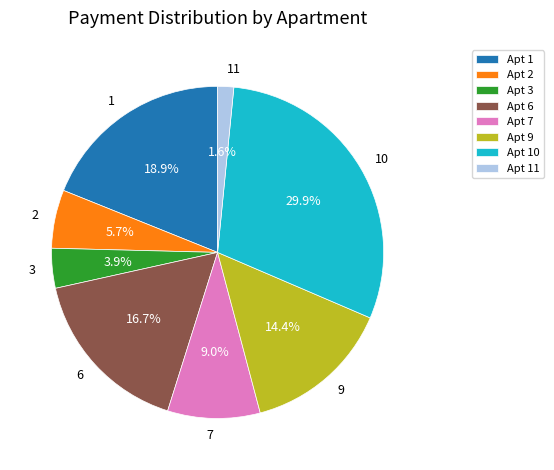

Combined, what portion of the pie is 11 and 9?

16.0%